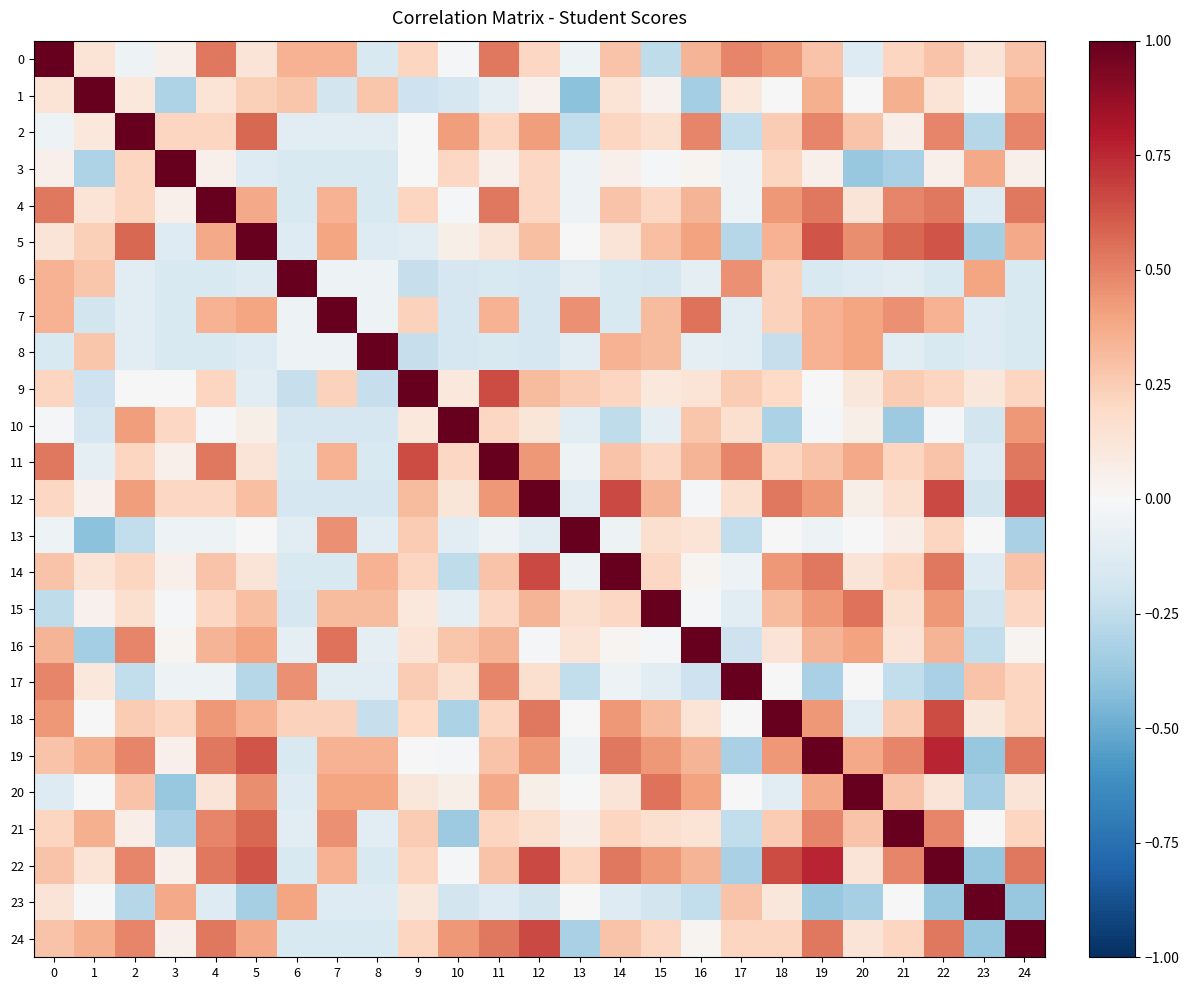

At how many categories does at least one series exceed 0?

25